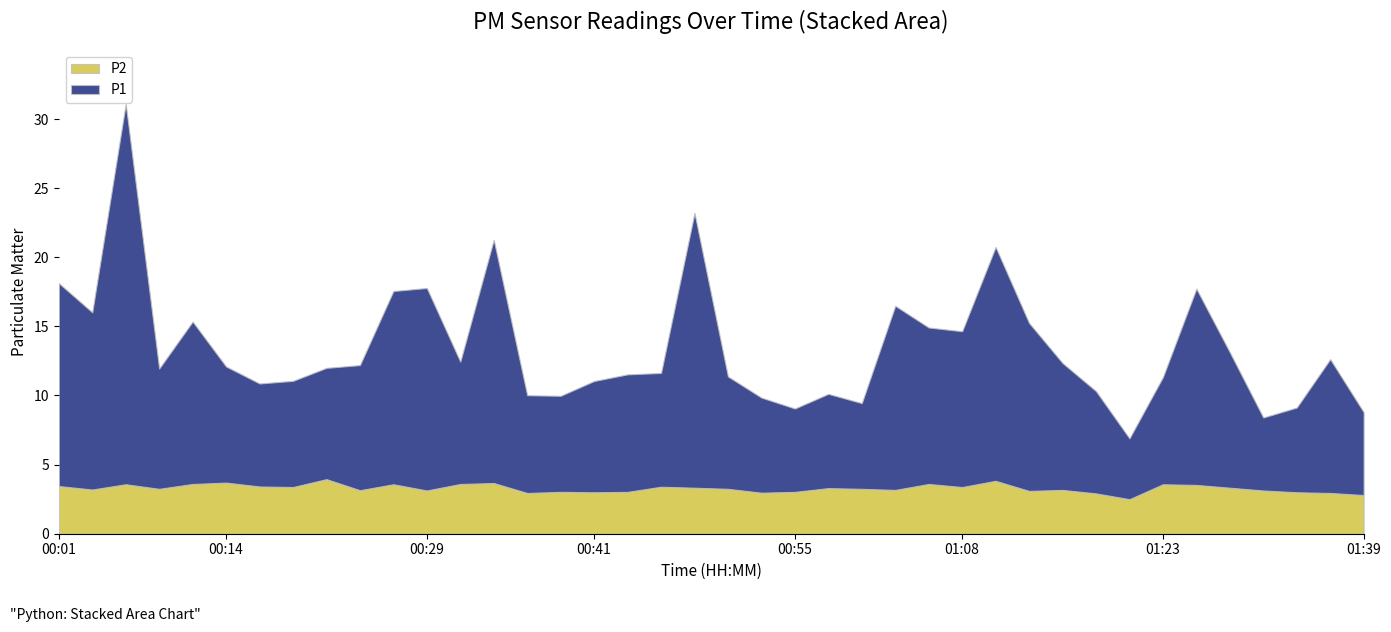

What is the sum of the P1 values at 01:05 and 00:01?

26.0